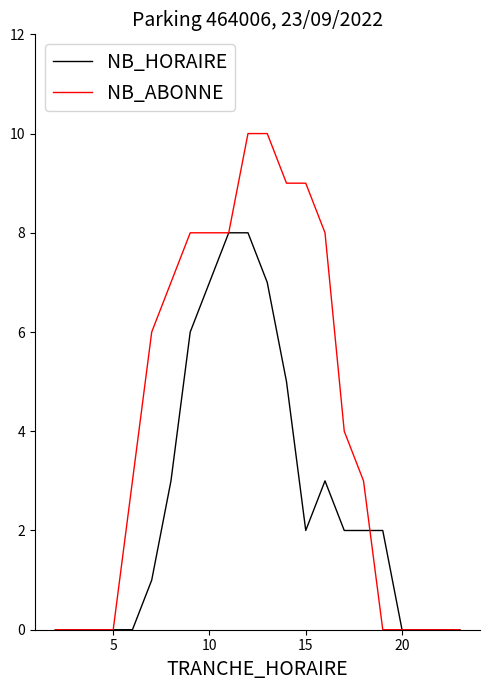

Which series has the widest spread of values?

NB_ABONNE